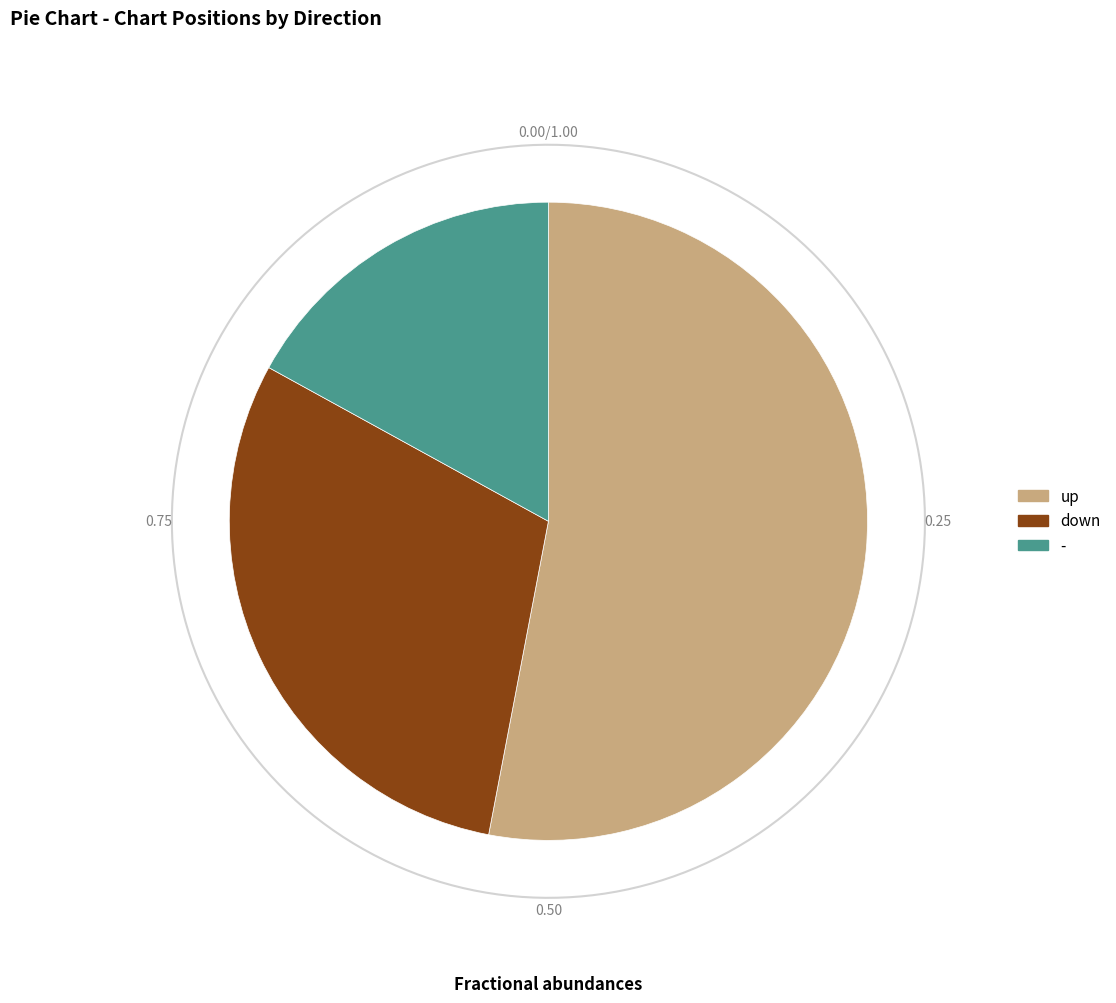

What is the largest slice in the pie chart?

up